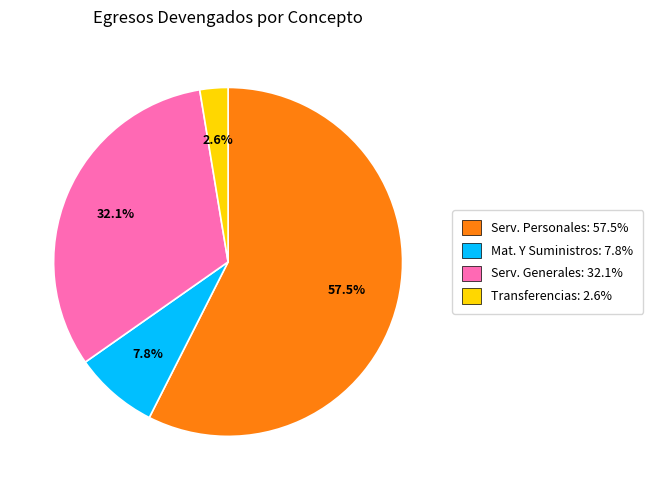

Which category has the smallest portion of the pie?

Transferencias: 2.6%